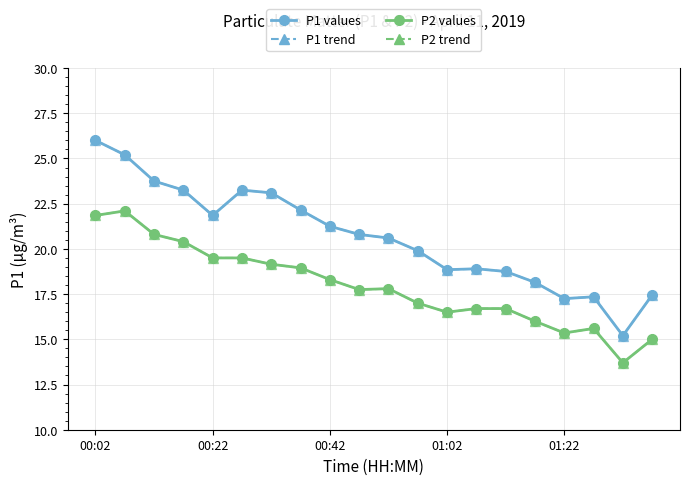

Does the chart have visible grid lines?

Yes